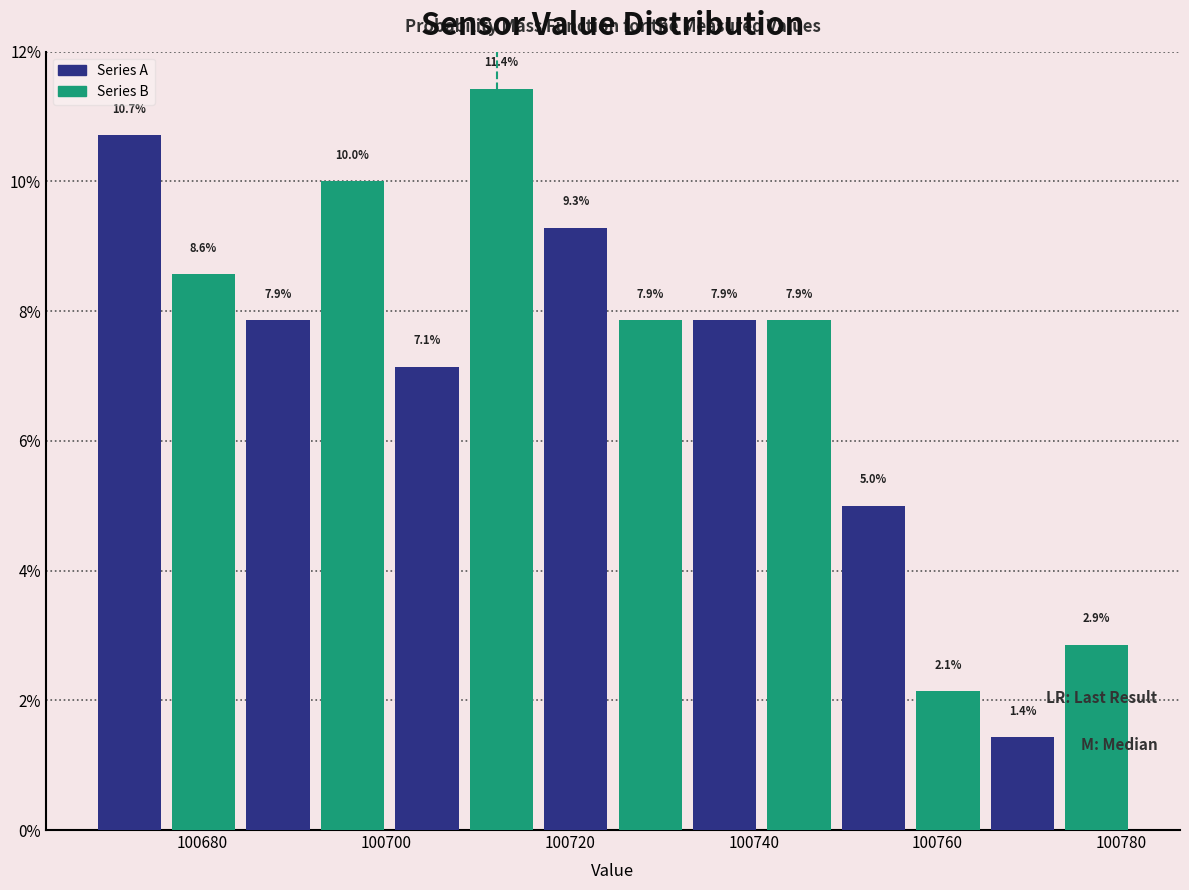

Reading left to right, list every bar in this chart as the range it spans on the x-axis followed by its height. The bar edges are not printed on the chart, so give them approximately, as read against the axis.

100668 to 100676: 10.7
100676 to 100684: 8.6
100684 to 100692: 7.9
100692 to 100700: 10.0
100700 to 100708: 7.1
100708 to 100716: 11.4
100716 to 100724: 9.3
100724 to 100732: 7.9
100732 to 100740: 7.9
100740 to 100748: 7.9
100748 to 100758: 5.0
100758 to 100766: 2.1
100766 to 100774: 1.4
100774 to 100782: 2.9